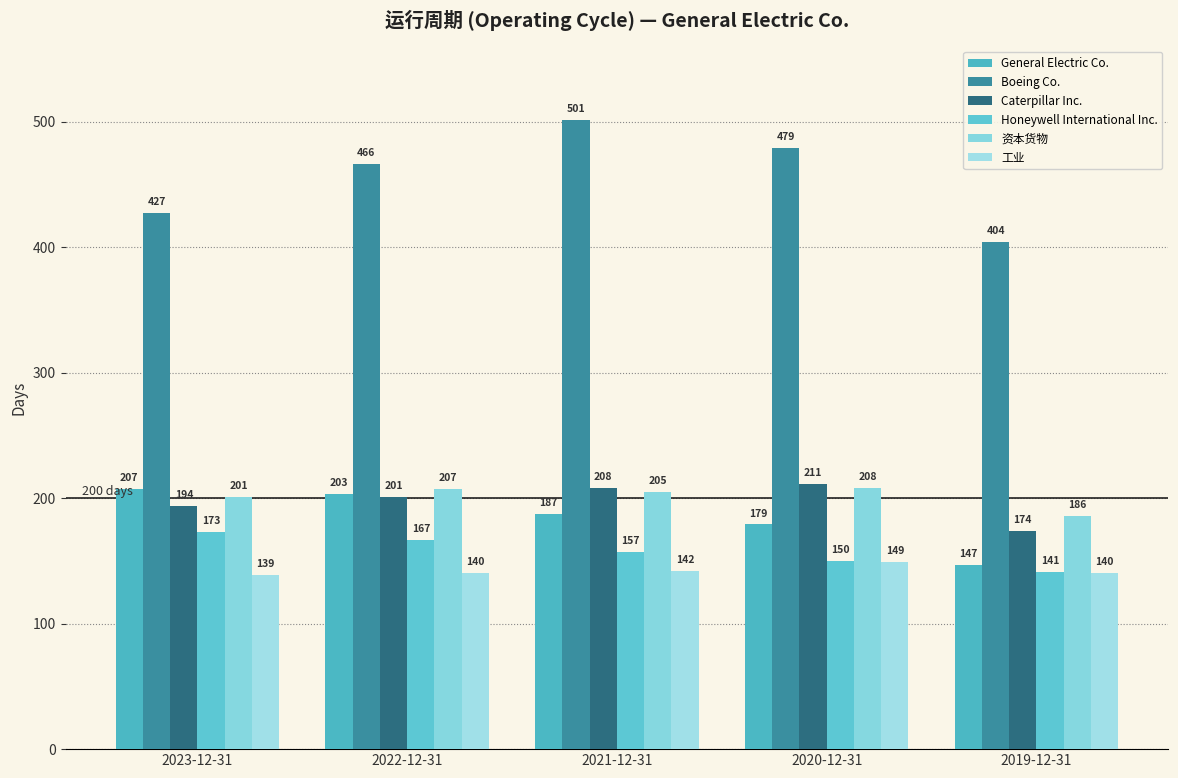

What is the difference between the Caterpillar Inc. values at 2023-12-31 and 2019-12-31?

20